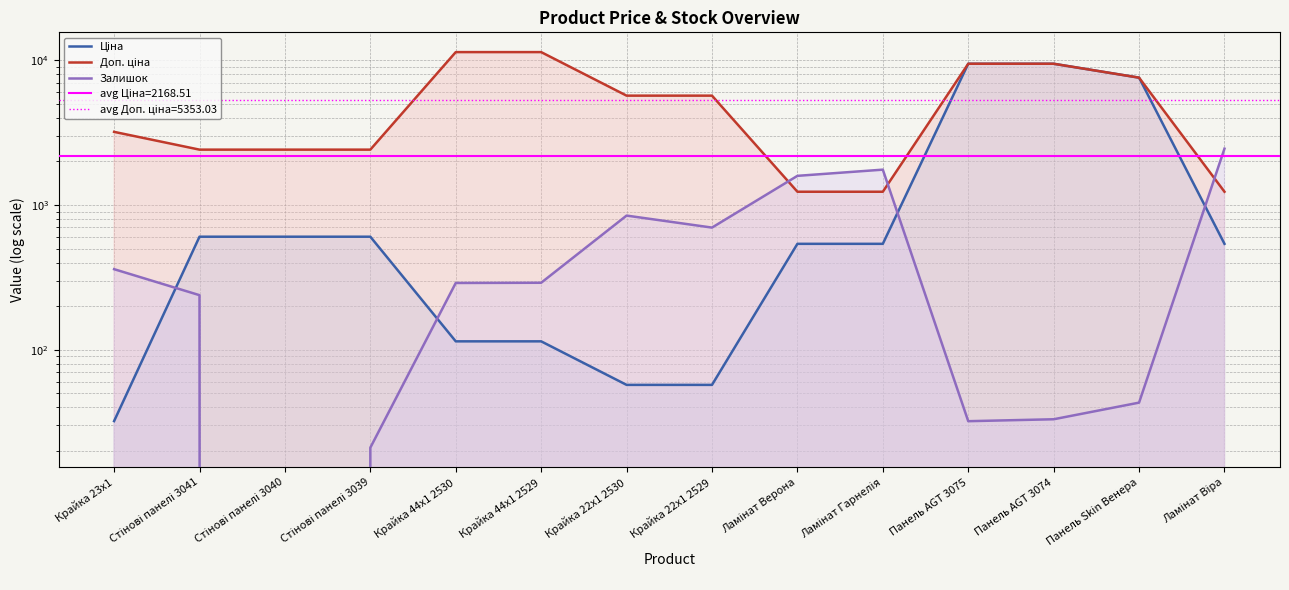

True or false: Залишок has more than 0 points higher than both neighbors.

True